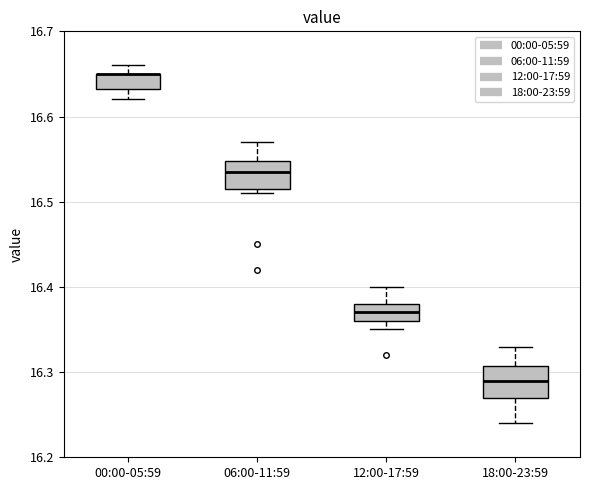

Where does the median line of the box for 18:00-23:59 sit on the y-axis? The values are not printed on the chart, so give them approximately, as read against the axis.

16.29